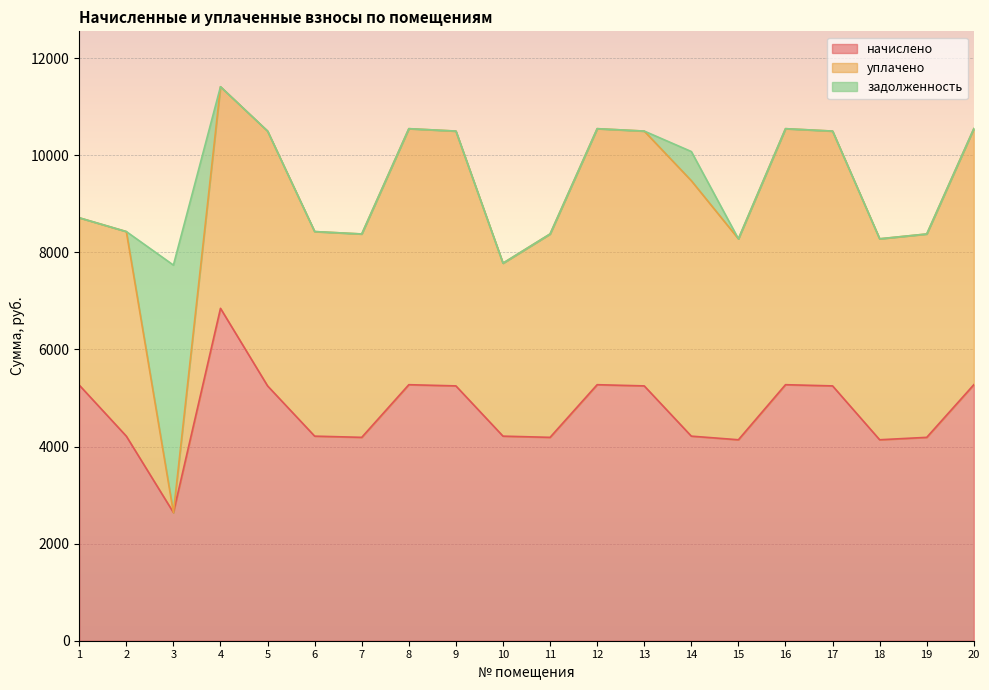

True or false: начислено and задолженность cross at least once.

True